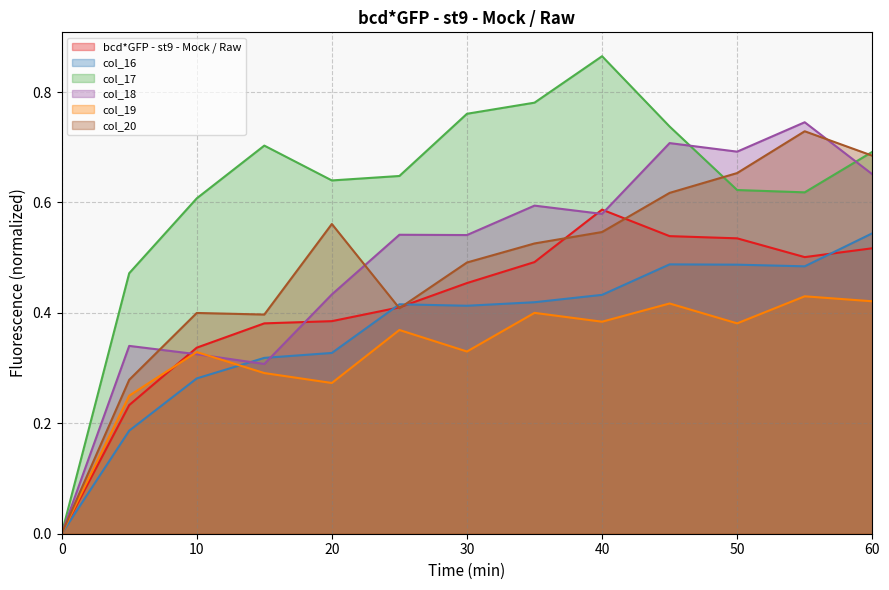

At how many categories does at least one series exceed 0?

12